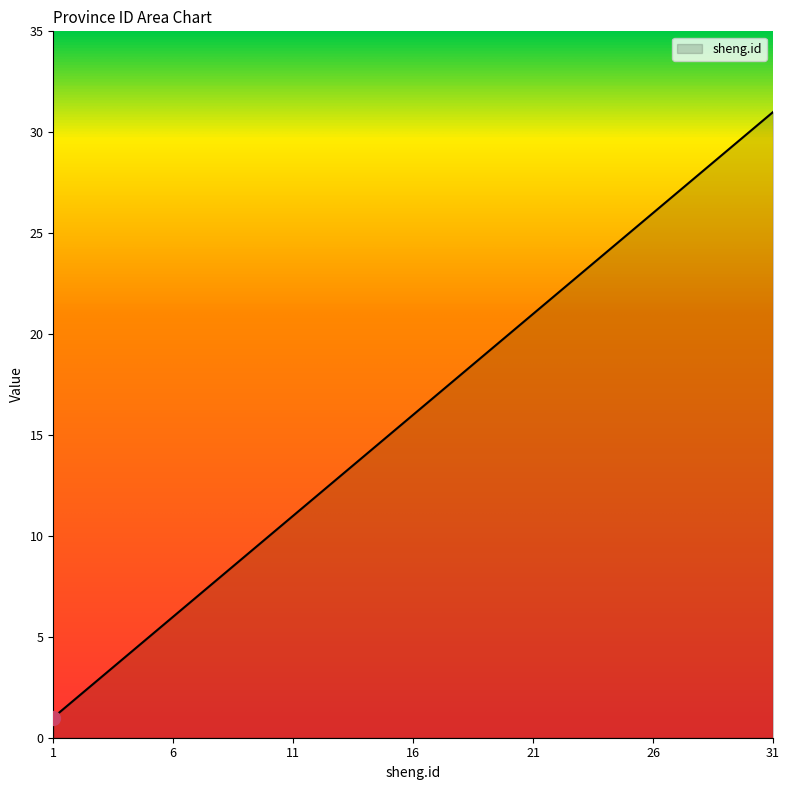

What is the greatest value displayed?

31